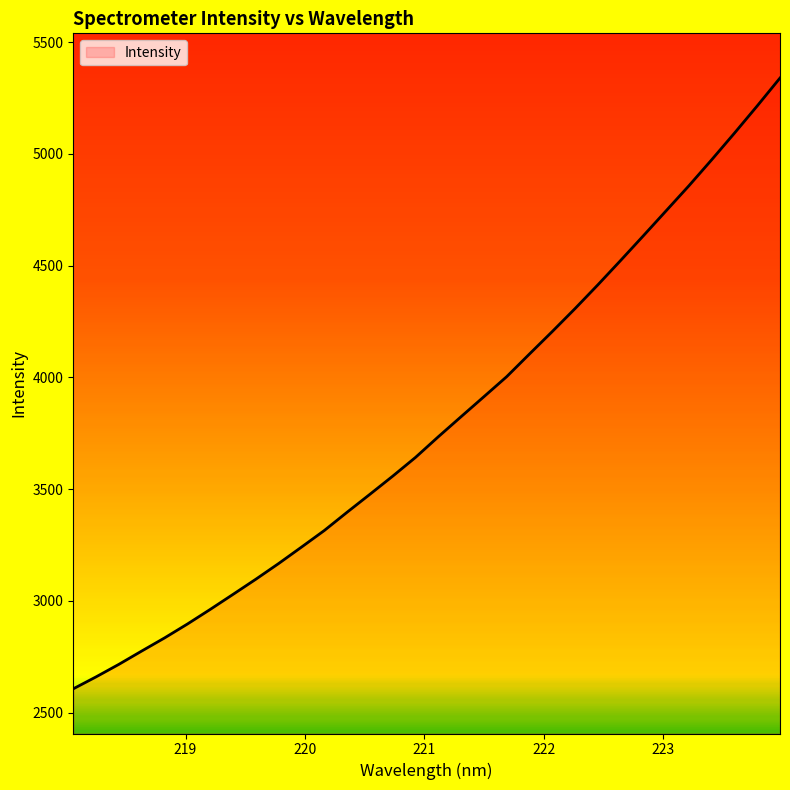

What is the minimum value shown in the chart?

2606.5